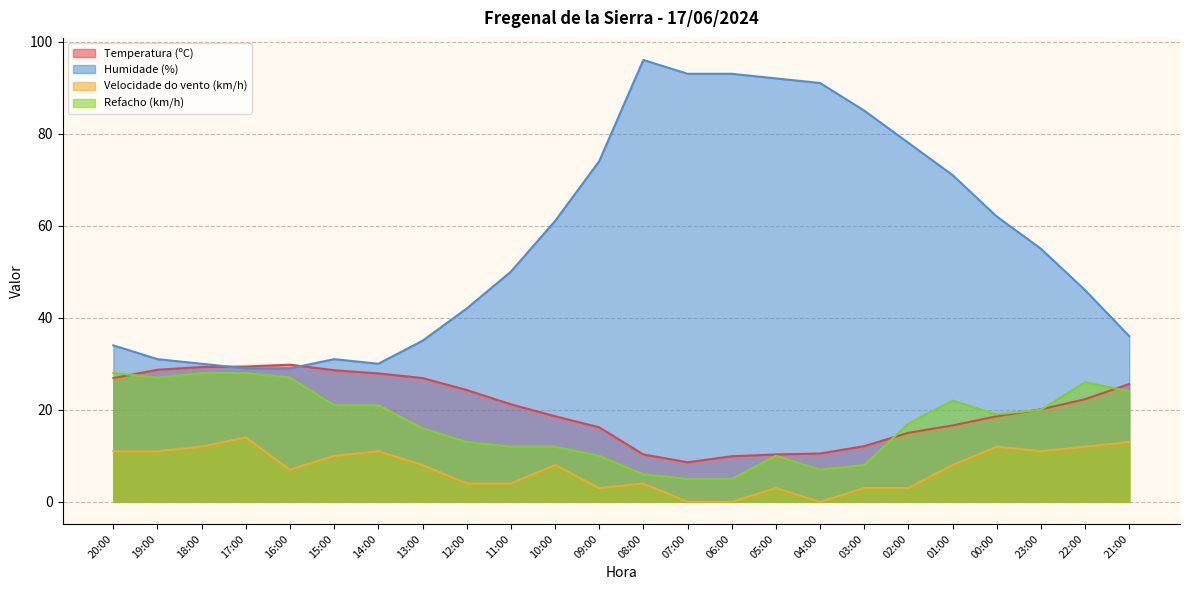

Reading left to right, extract all data points from this chart.

Temperatura (ºC): 26.9	28.7	29.3	29.4	29.8	28.6	27.9	26.9	24.3	21.2	18.6	16.2	10.3	8.6	9.9	10.3	10.5	12.1	15.0	16.6	18.6	20.1	22.3	25.6
Humidade (%): 34.0	31.0	30.0	29.0	29.0	31.0	30.0	35.0	42.0	50.0	61.0	74.0	96.0	93.0	93.0	92.0	91.0	85.0	78.0	71.0	62.0	55.0	46.0	36.0
Velocidade do vento (km/h): 11.0	11.0	12.0	14.0	7.0	10.0	11.0	8.0	4.0	4.0	8.0	3.0	4.0	0.0	0.0	3.0	0.0	3.0	3.0	8.0	12.0	11.0	12.0	13.0
Refacho (km/h): 28.0	27.0	28.0	28.0	27.0	21.0	21.0	16.0	13.0	12.0	12.0	10.0	6.0	5.0	5.0	10.0	7.0	8.0	17.0	22.0	19.0	20.0	26.0	24.0